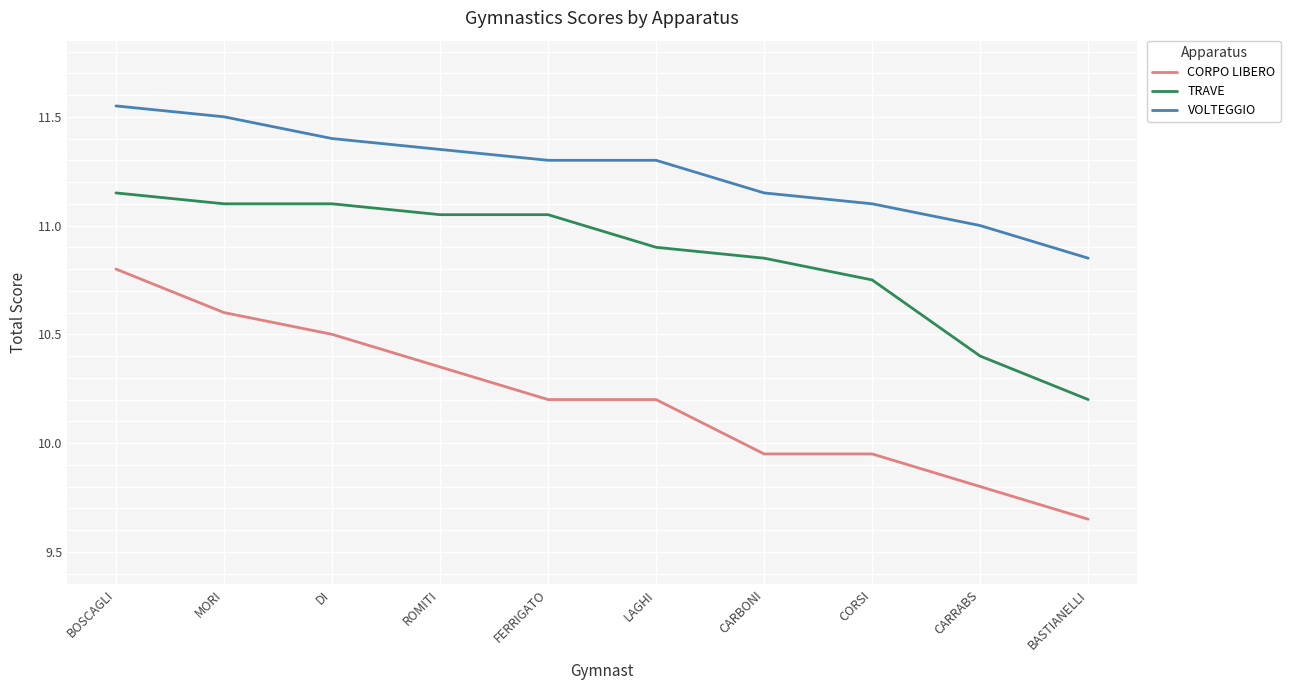

What is the difference between the CORPO LIBERO values at CARRABS and DI?

0.7